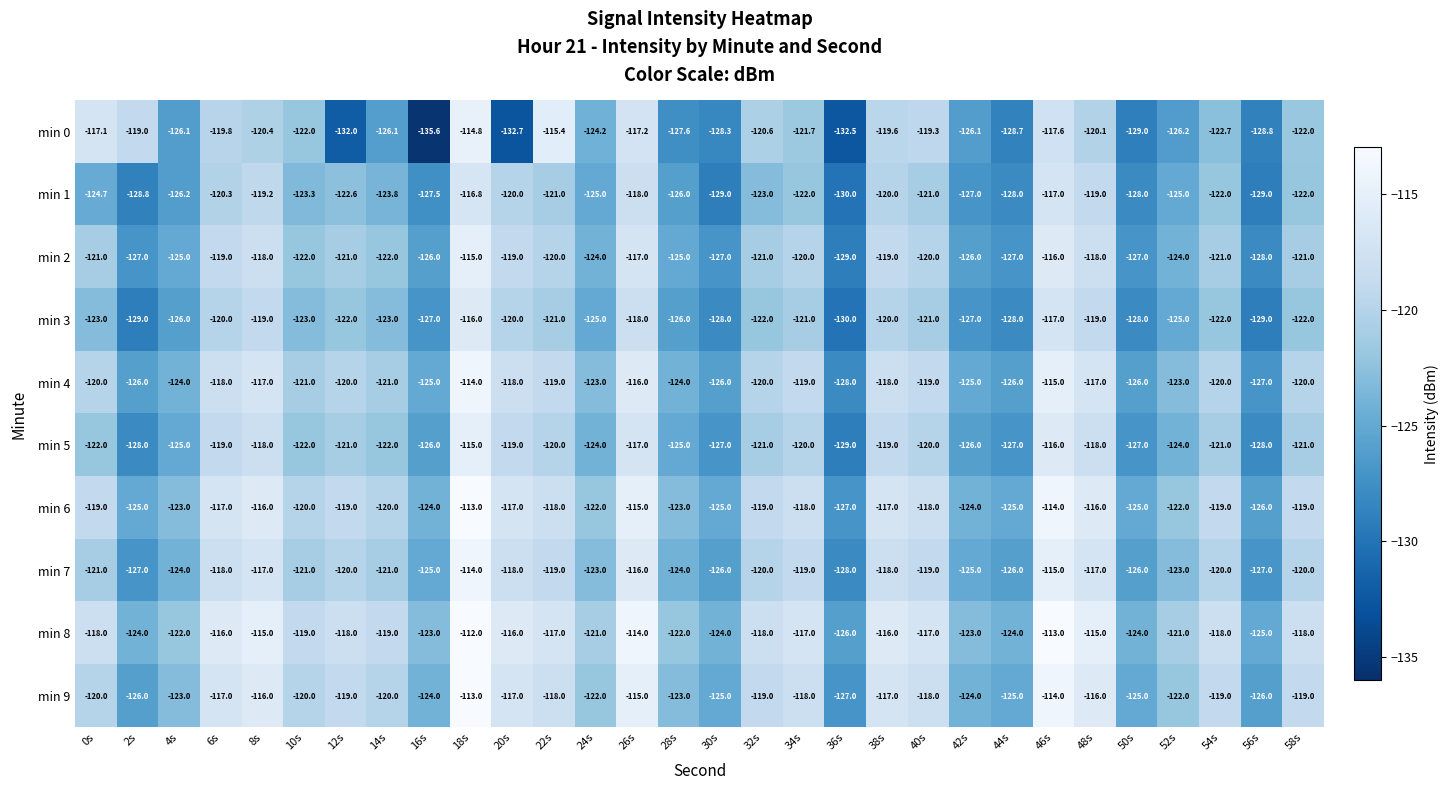

Which series has the largest total across all categories?

min 8